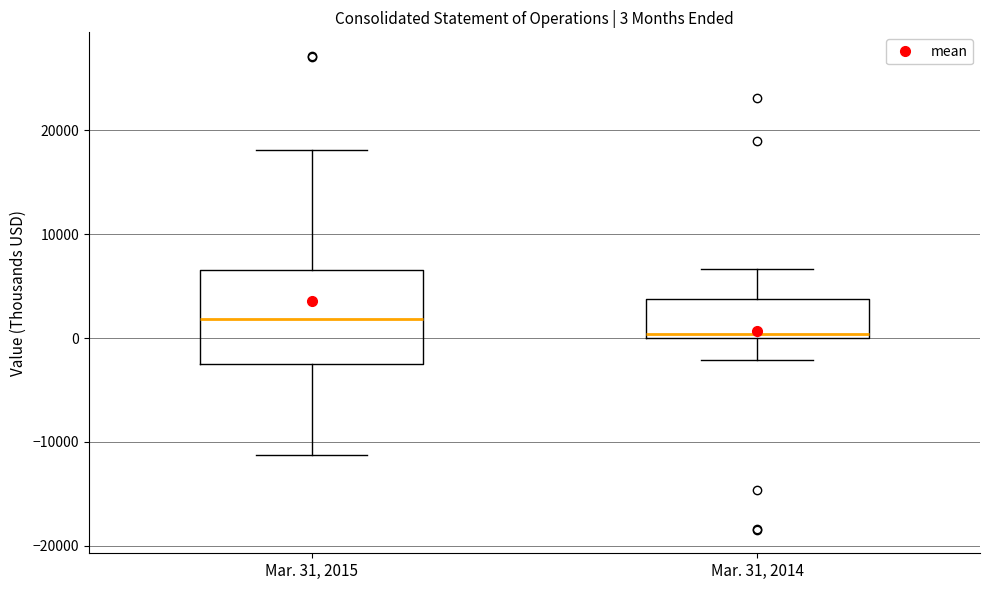

Which box has the highest median line?

Mar. 31, 2015